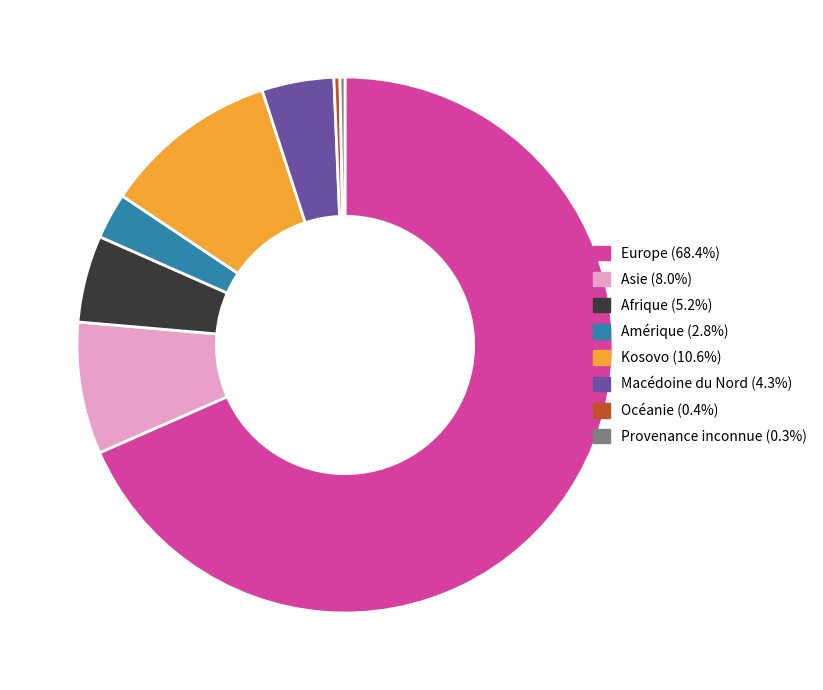

Approximately how many times larger is the value at Provenance inconnue (0.3%) compared to Océanie (0.4%)?

0.8